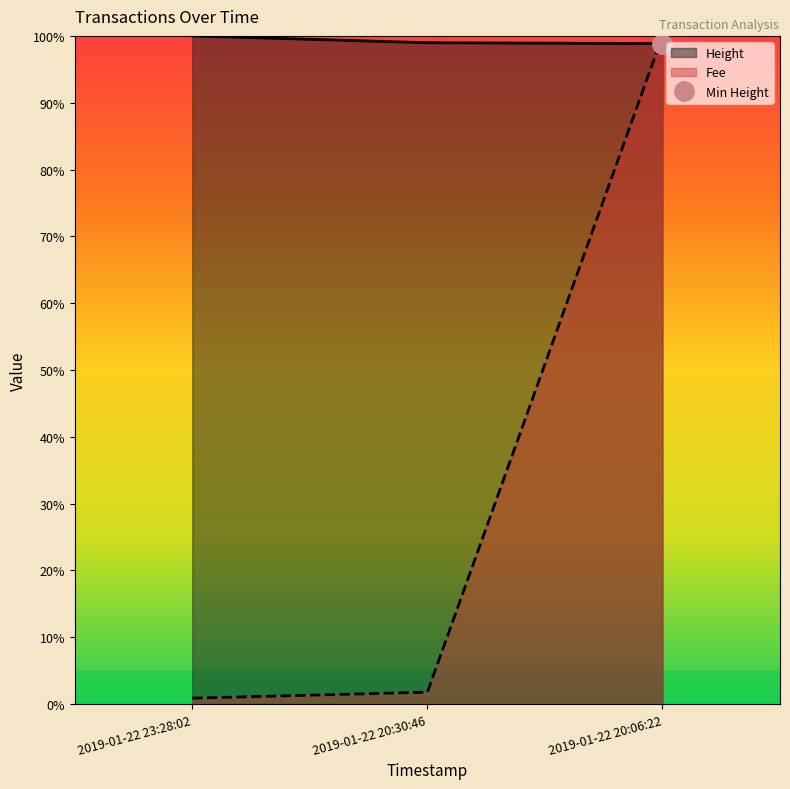

What position from the right is 2019-01-22 20:06:22?

1